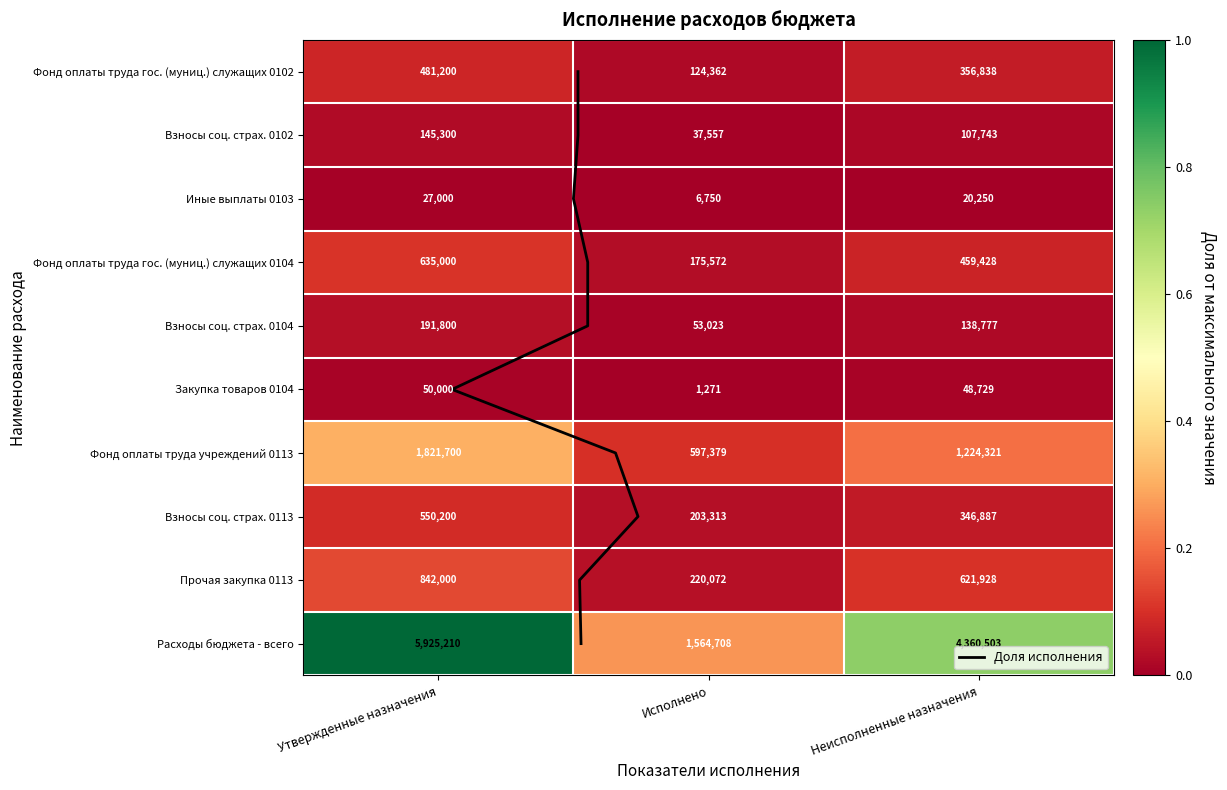

What is the spread (max minus min) of values at Неисполненные назначения?

0.7